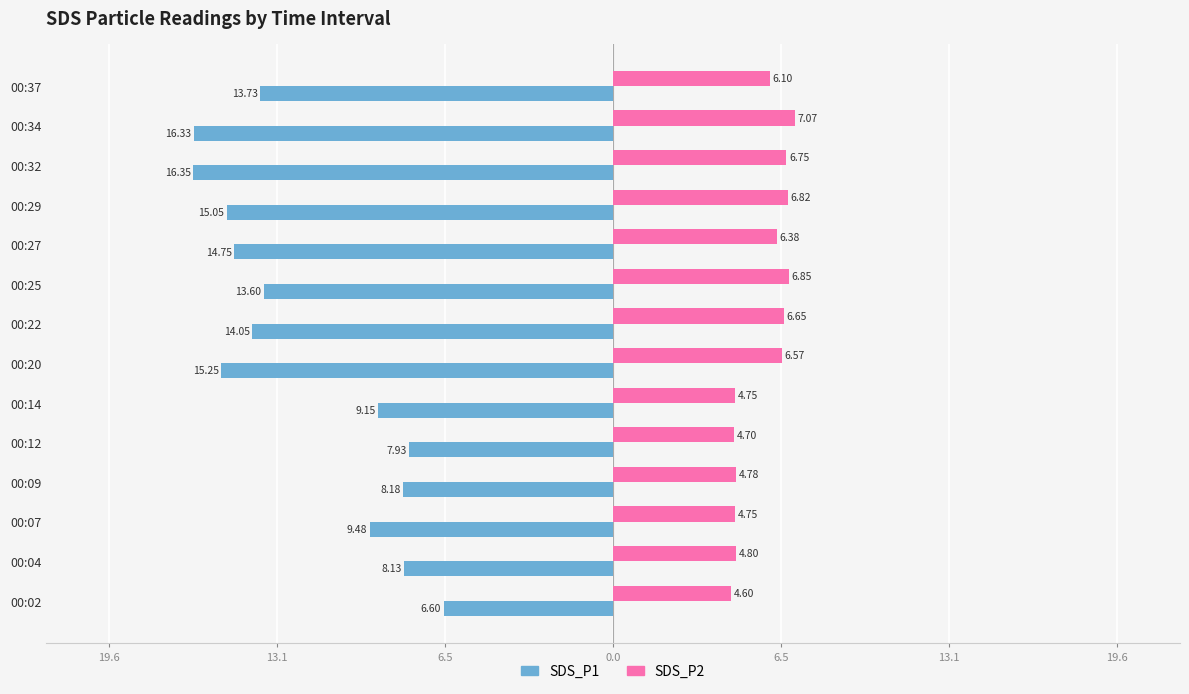

What are all the series names shown in the legend?

SDS_P1, SDS_P2